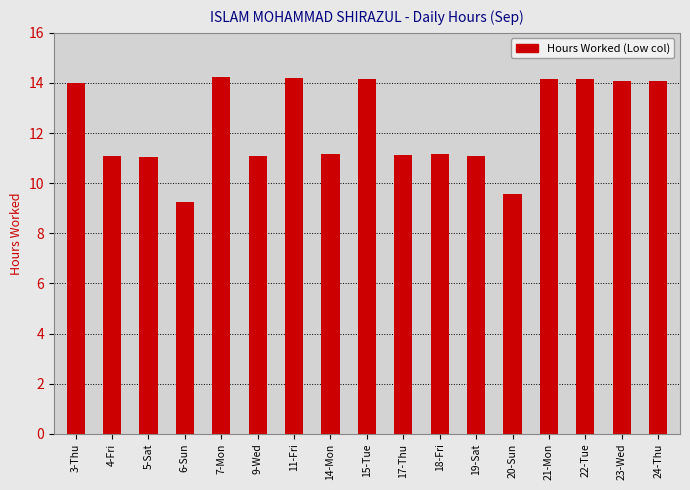

What is the average value?

12.3